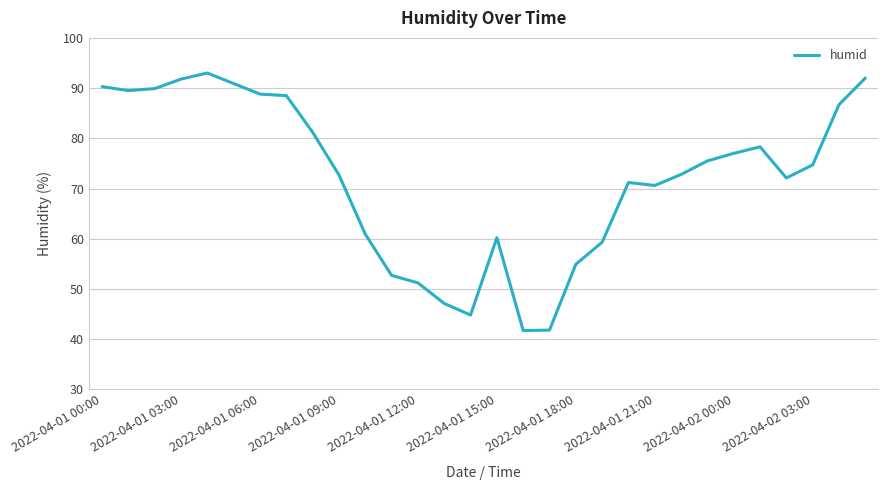

What is the minimum value shown in the chart?

41.7